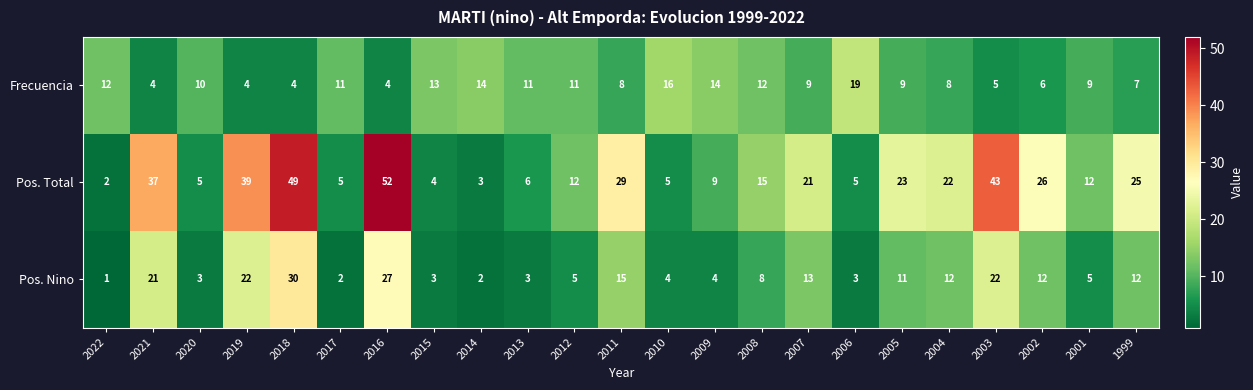

At how many categories does at least one series exceed 8?

23